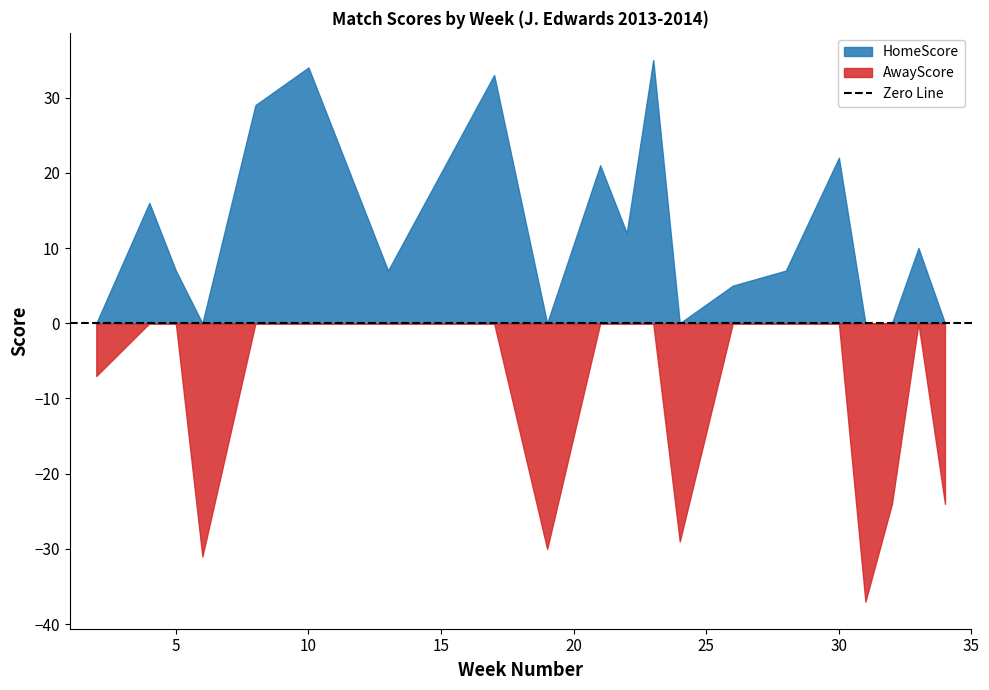

True or false: HomeScore and AwayScore cross at least once.

False